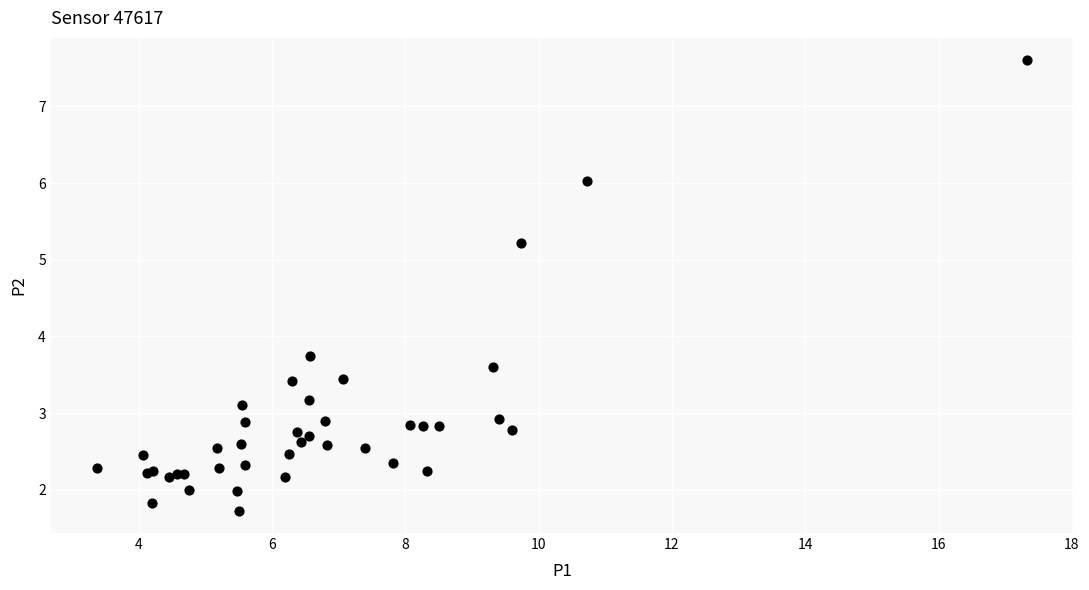

What Y value in the scatter plot is closest to 4?

3.8